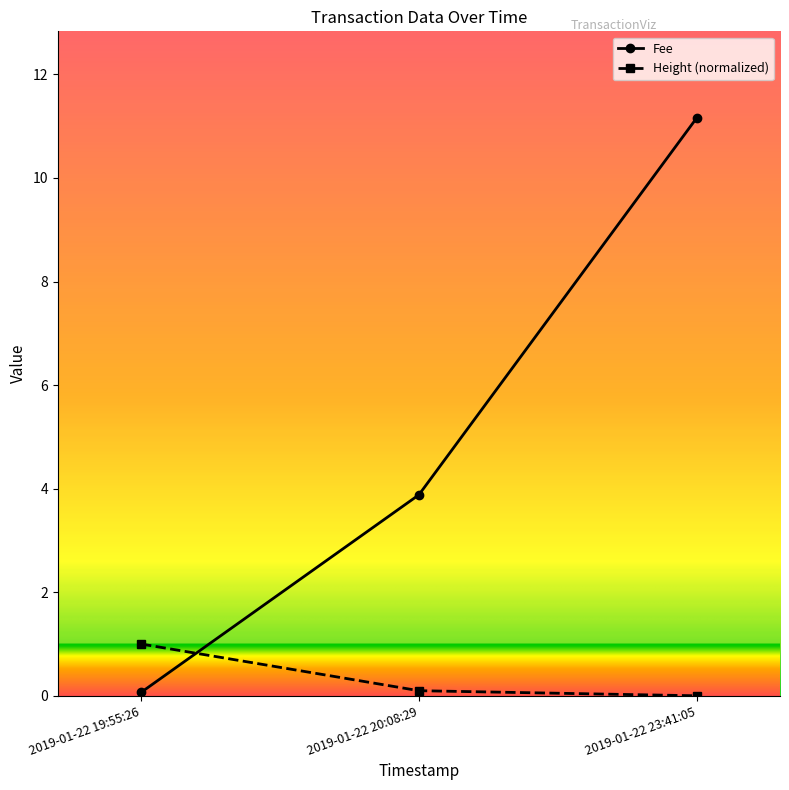

Between 2019-01-22 20:08:29 and 2019-01-22 23:41:05, which series saw the biggest shift?

Fee